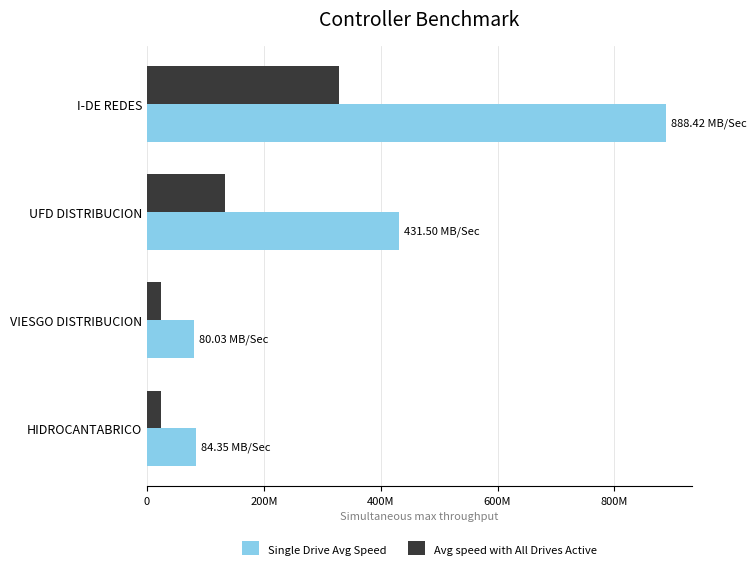

What is the difference between the maximum and minimum values in the Avg speed with All Drives Active series?

304955161.0